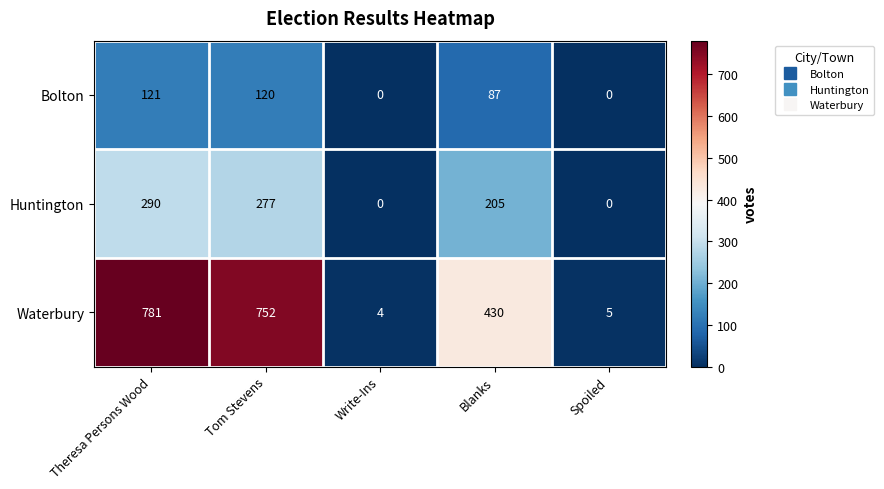

Reading left to right, transcribe all the data shown in this chart.

Bolton: Theresa Persons Wood=121	Tom Stevens=120	Write-Ins=0	Blanks=87	Spoiled=0
Huntington: Theresa Persons Wood=290	Tom Stevens=277	Write-Ins=0	Blanks=205	Spoiled=0
Waterbury: Theresa Persons Wood=781	Tom Stevens=752	Write-Ins=4	Blanks=430	Spoiled=5